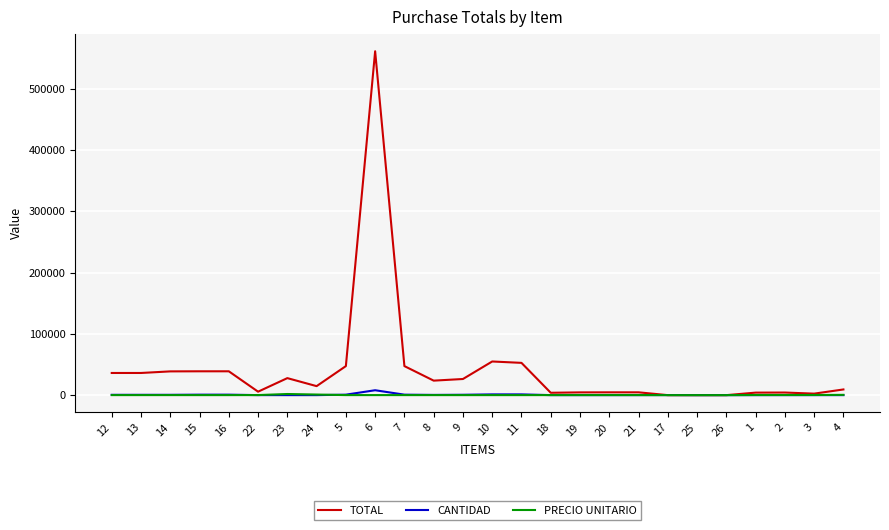

Is the value of TOTAL at 13 greater than the value of CANTIDAD at 4?

Yes